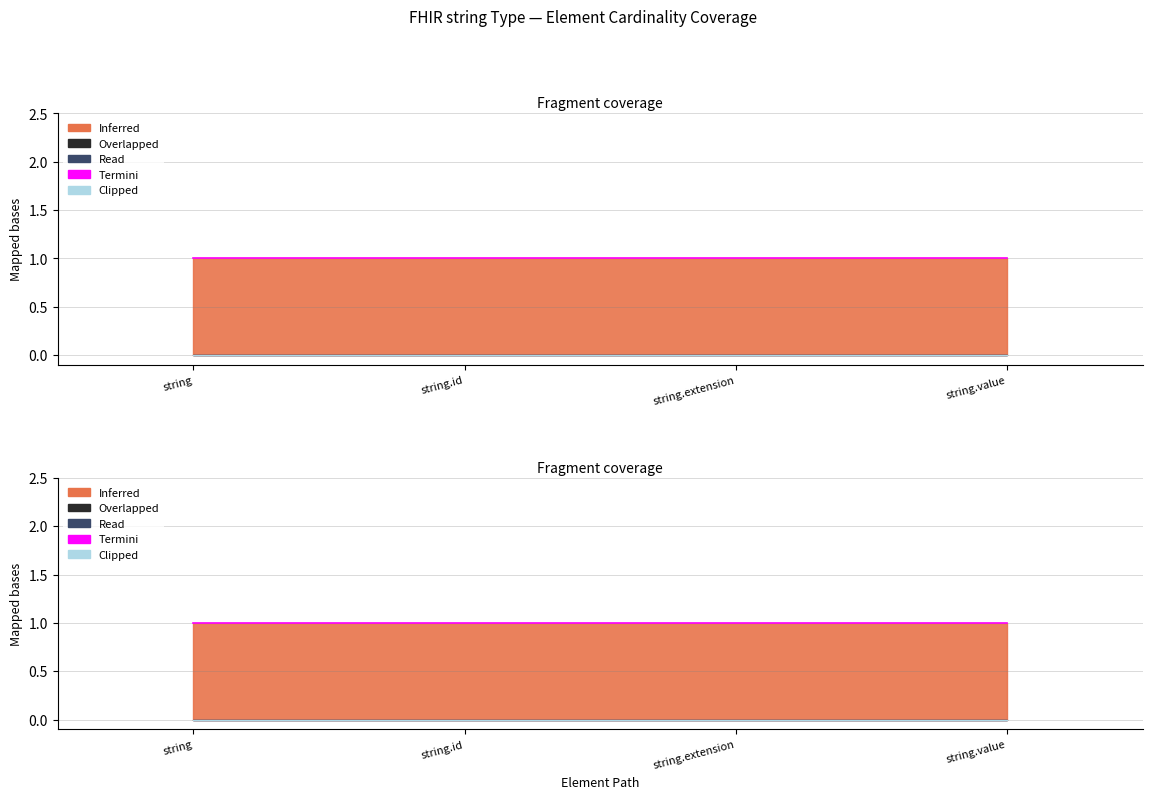

Which series changed the most between string.extension and string.value?

Termini